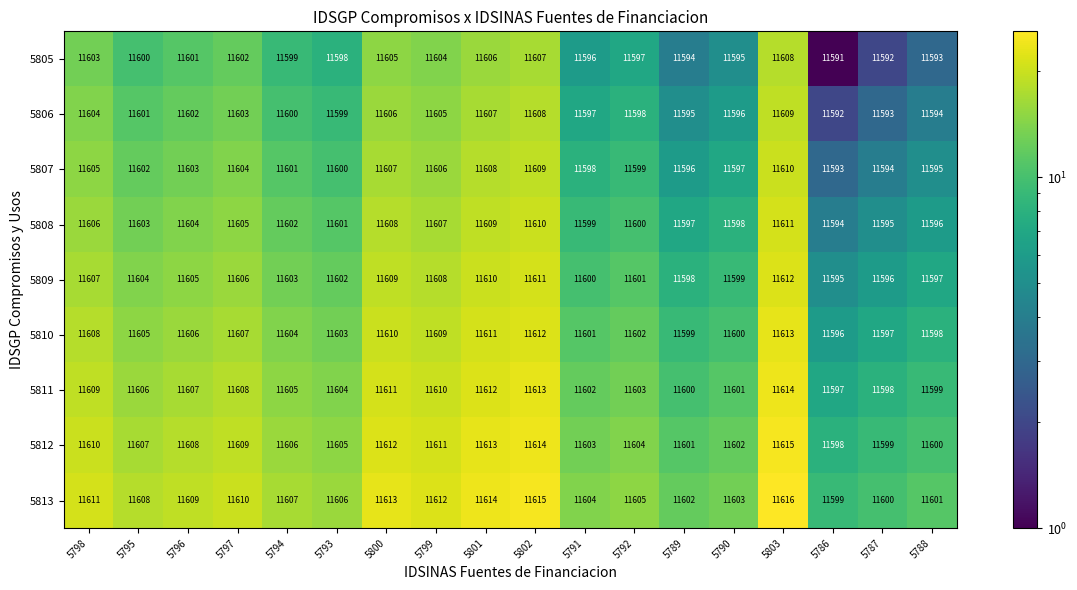

At which label does 5808 first exceed 11603?

5798